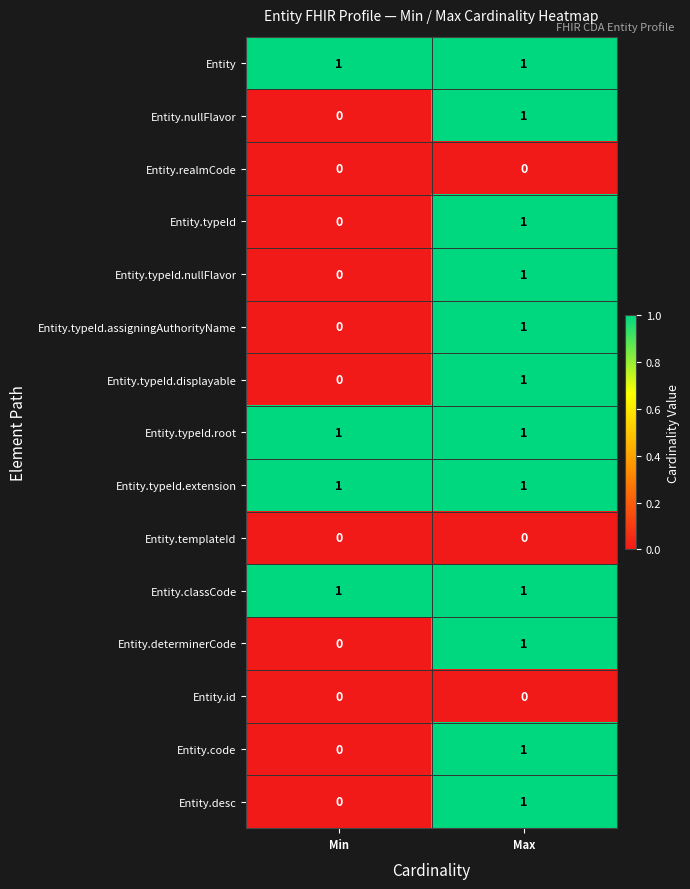

At which label is Entity.typeId.displayable closest to 0?

Min